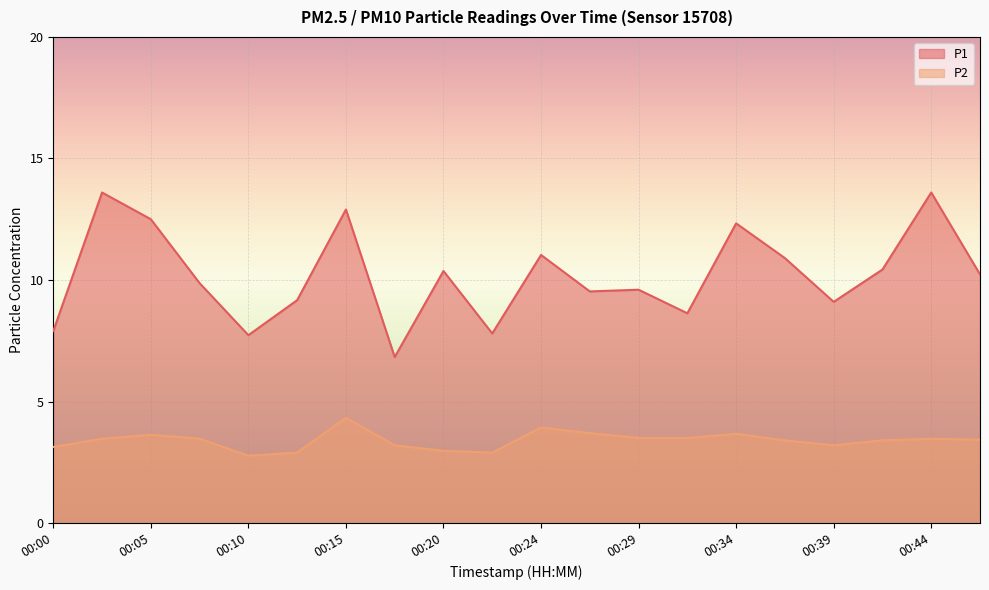

What is the approximate value of P2 at 00:29?

3.5